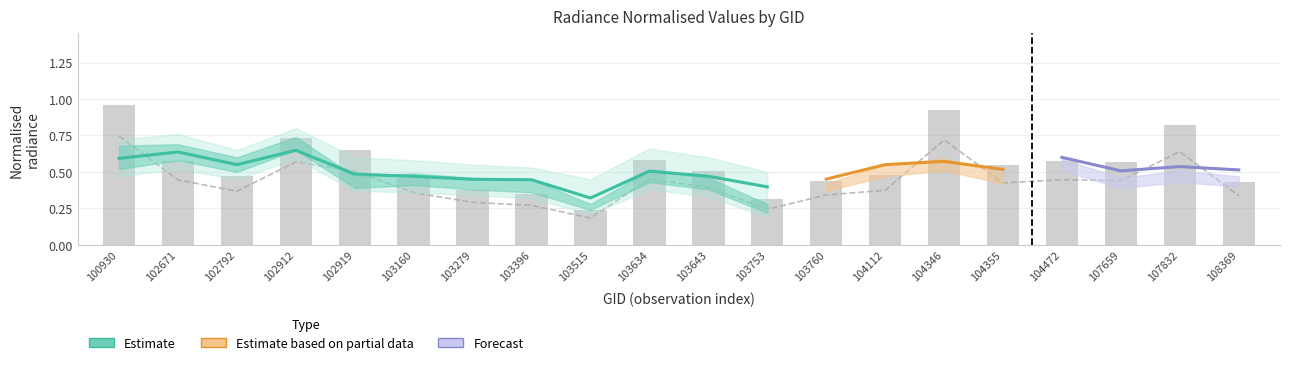

Between 104355 and 107832, which is larger?

107832